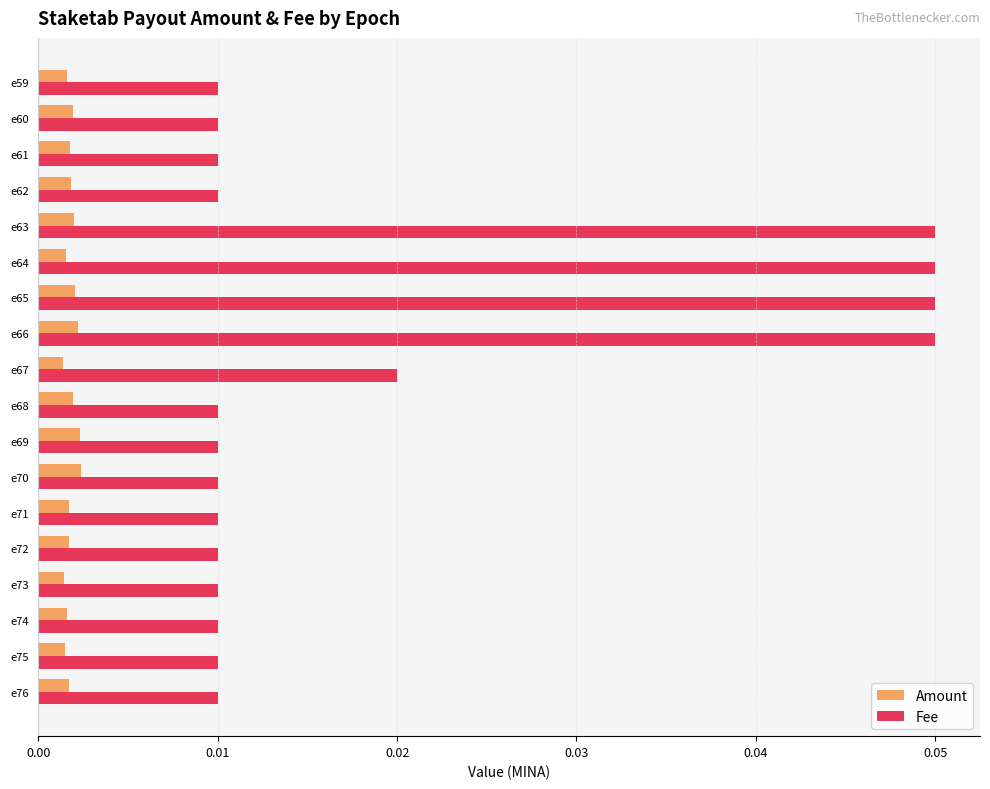

At how many categories does at least one series exceed 0?

18